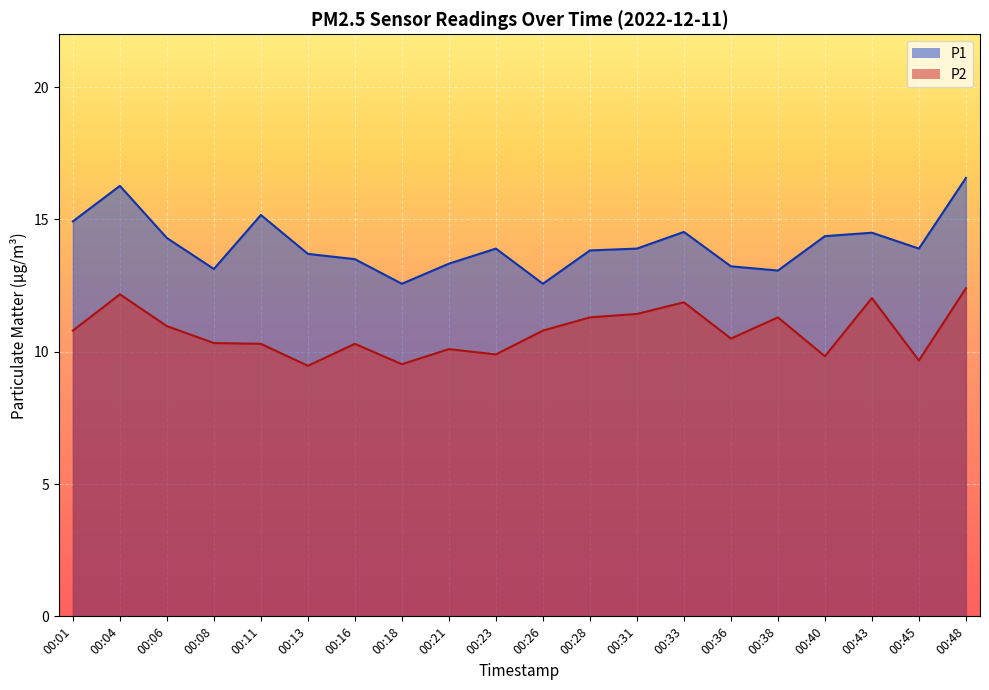

What is the spread (max minus min) of values at 00:21?

3.2